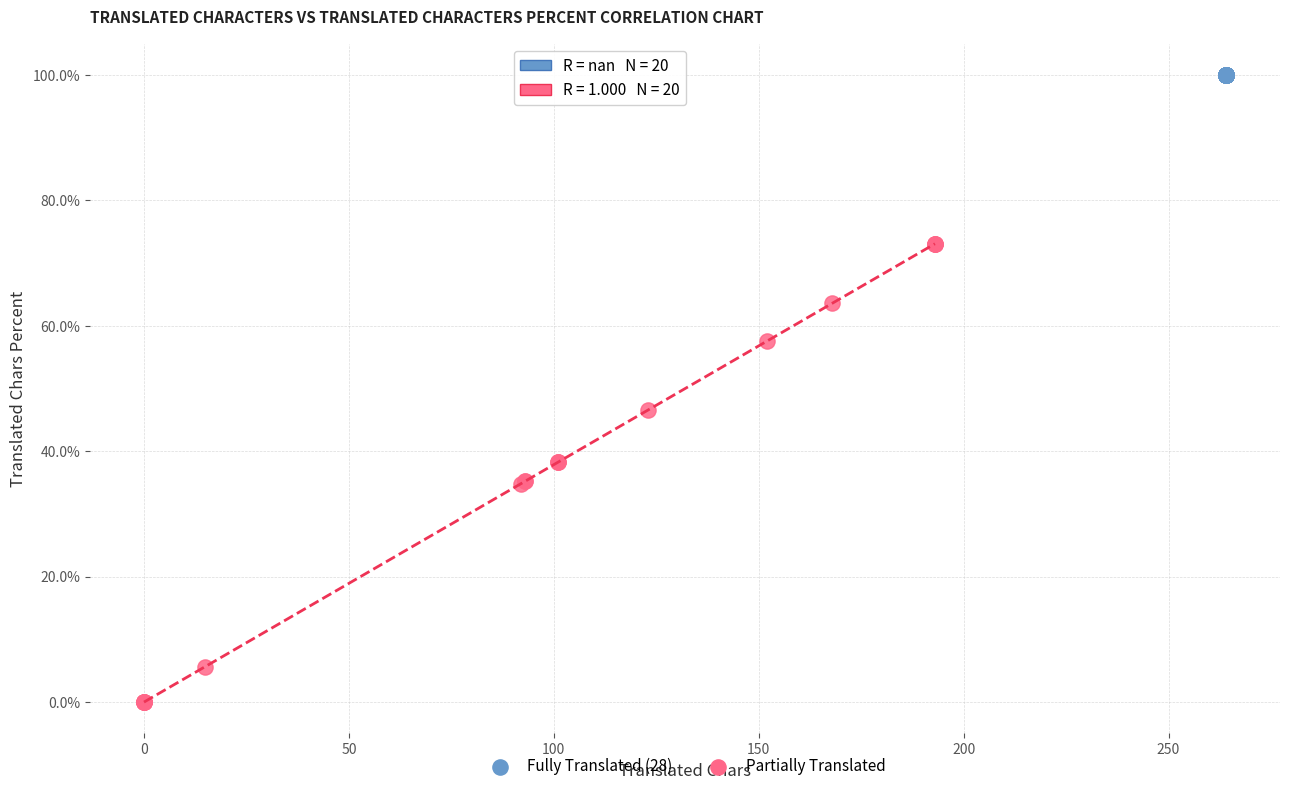

Which series contains the highest Y value?

Fully Translated (28)